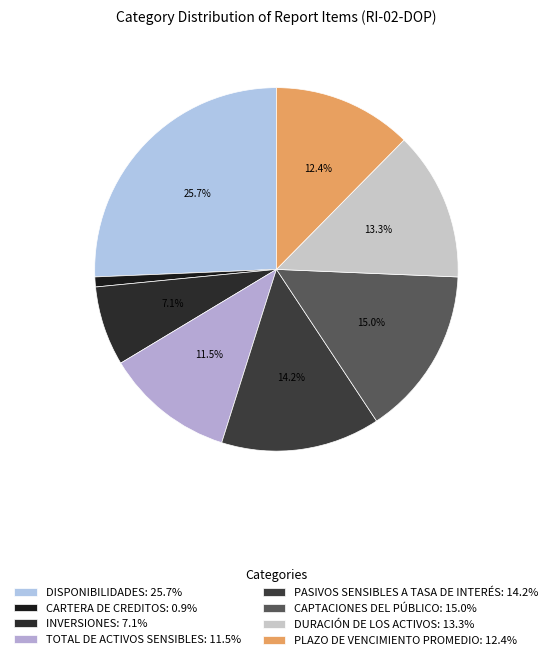

Does PLAZO DE VENCIMIENTO PROMEDIO represent more than half of the total?

No